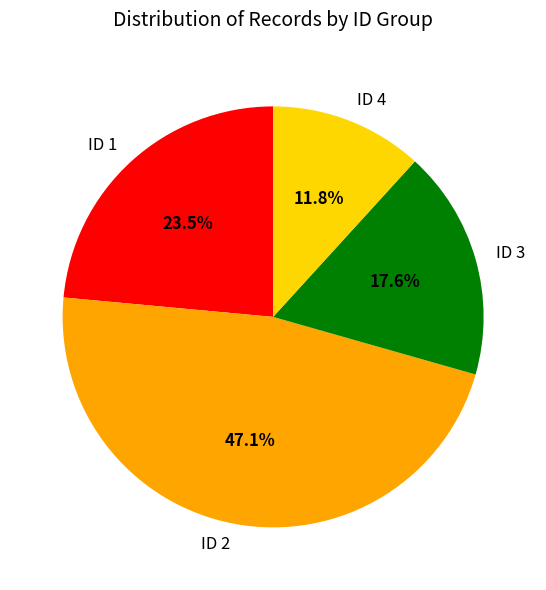

To the nearest percent, what percentage of the pie is ID 3?

18%